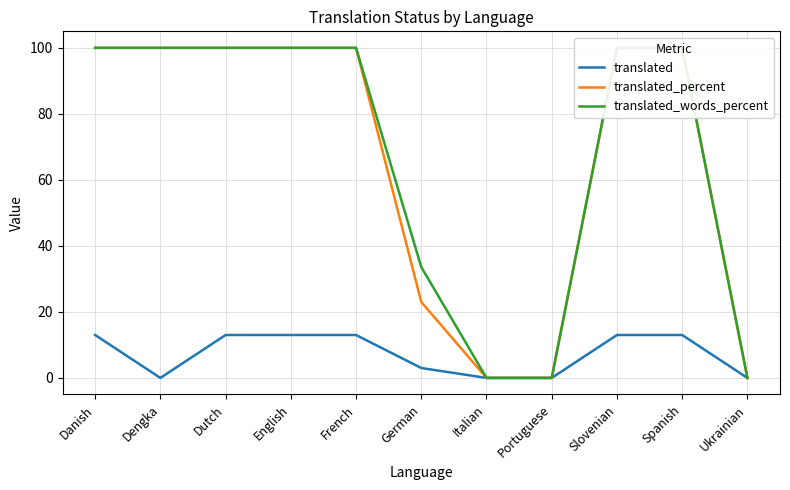

What position from the left is Portuguese?

8